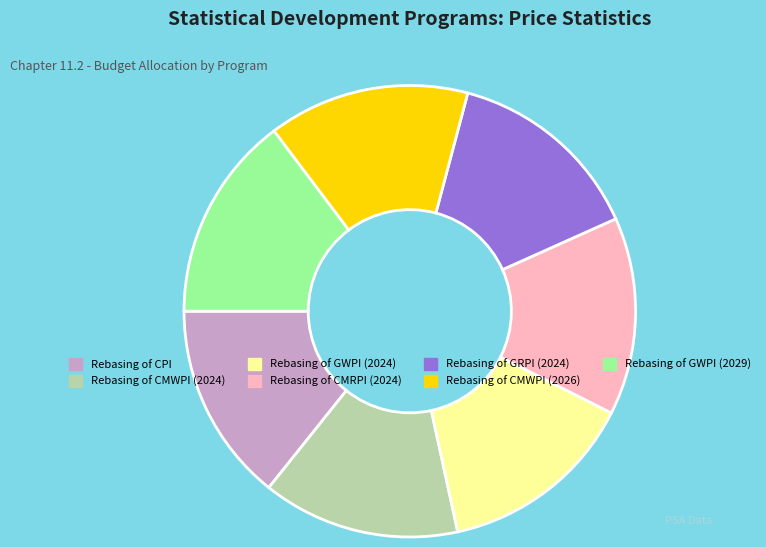

Is there any slice that represents more than half of the pie?

No